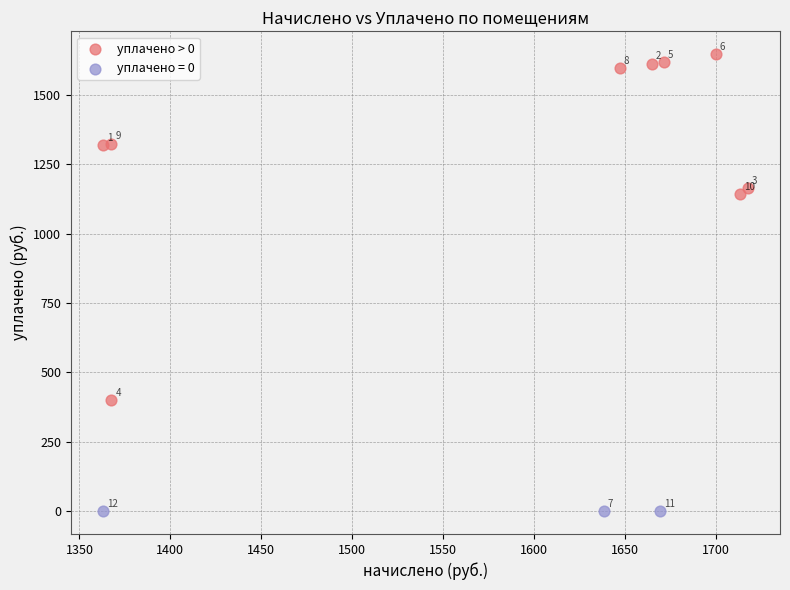

Which series reaches the maximum Y coordinate?

уплачено > 0